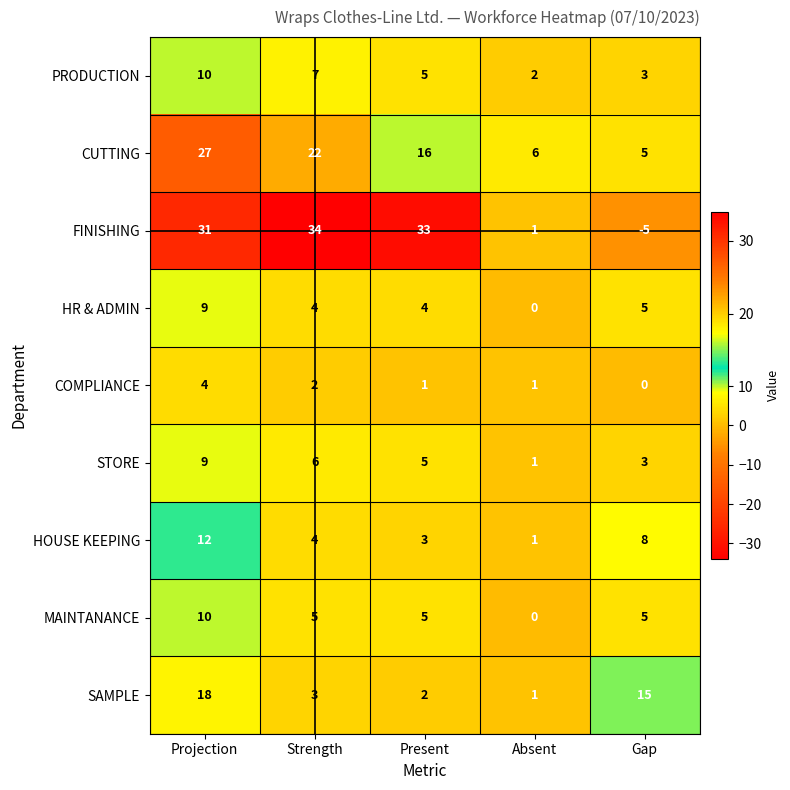

Is it true that SAMPLE equals 18 at Projection?

True